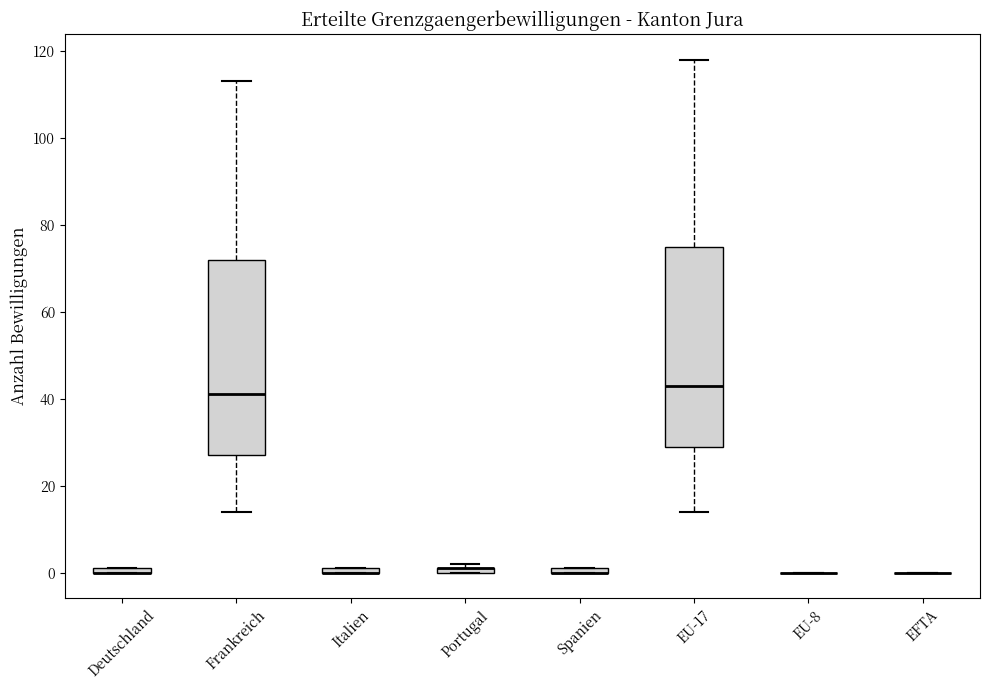

Where is the lower edge of the box for Portugal on the y-axis? The values are not printed on the chart, so give them approximately, as read against the axis.

0